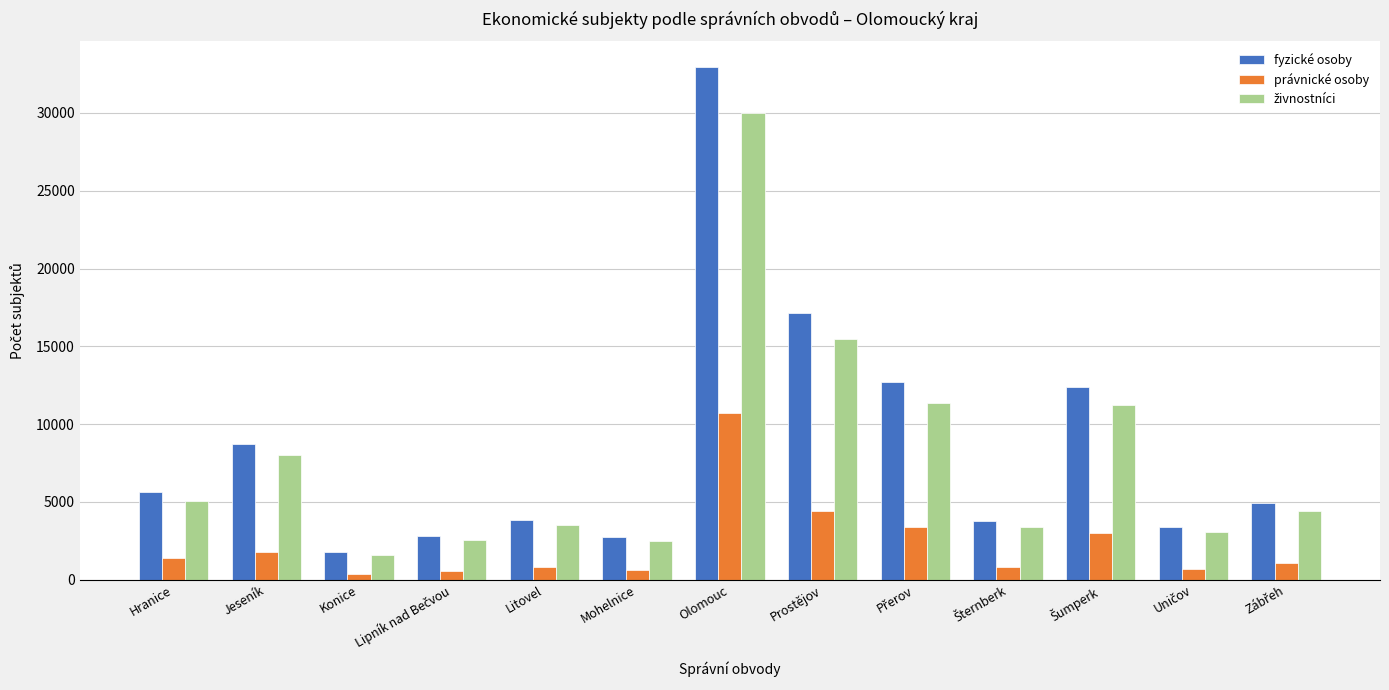

At which category is the sum across all series the highest?

Olomouc